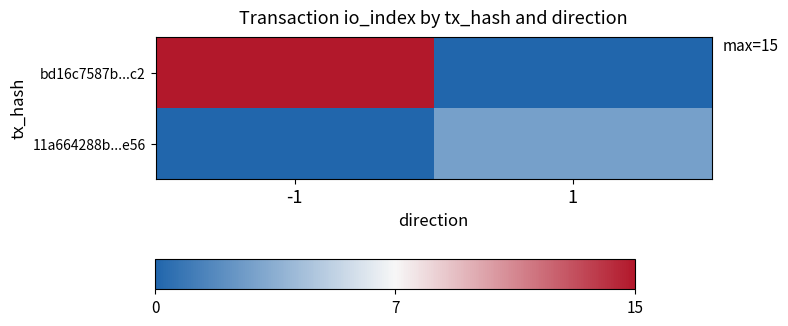

How many categories are shown in the chart?

2